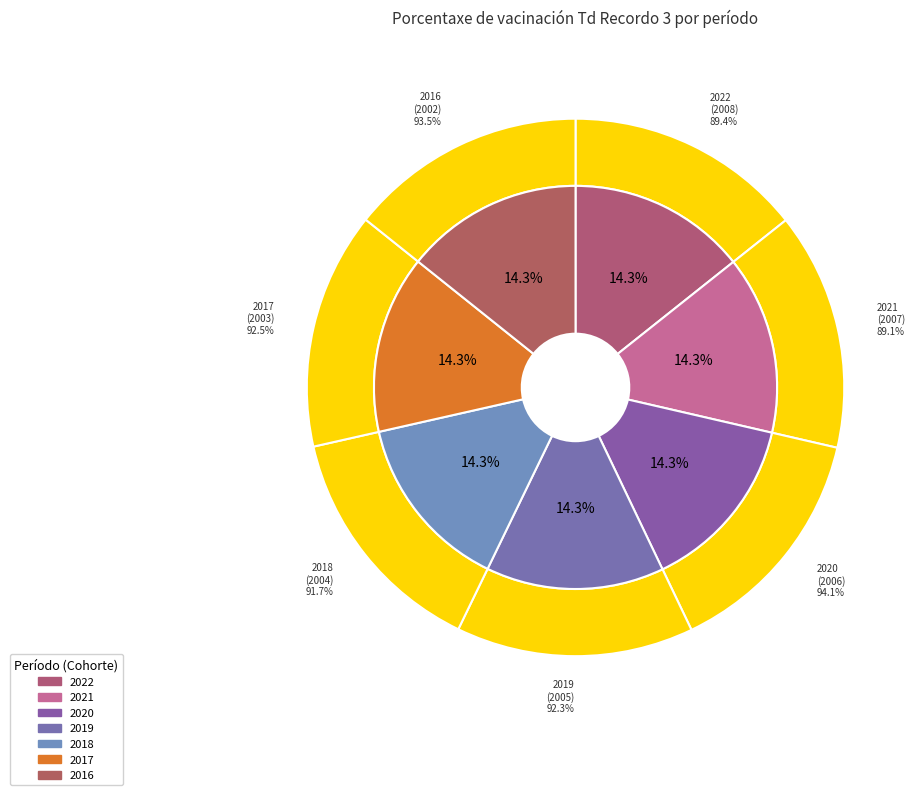

True or false: 2020 accounts for 23% of the total.

False